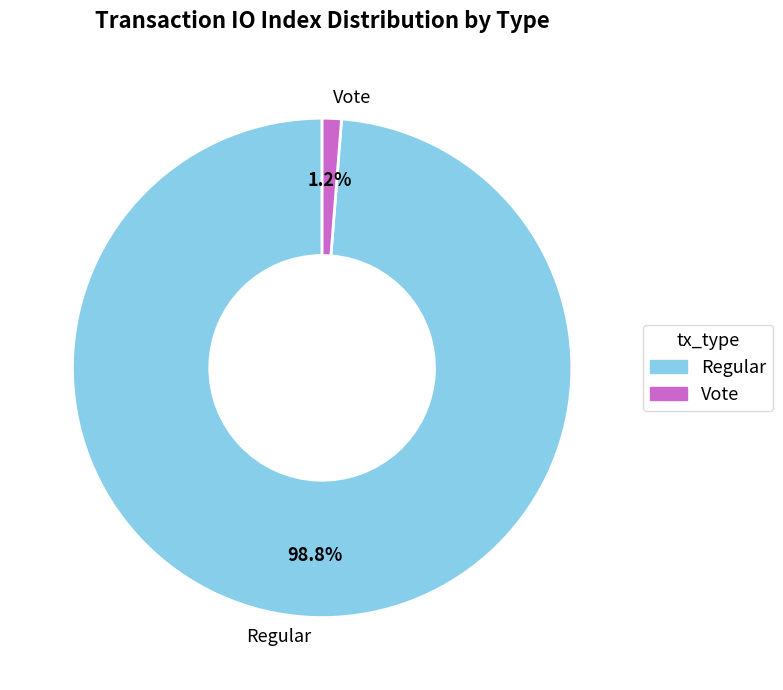

Rank the categories by value from highest to lowest.

Regular, Vote